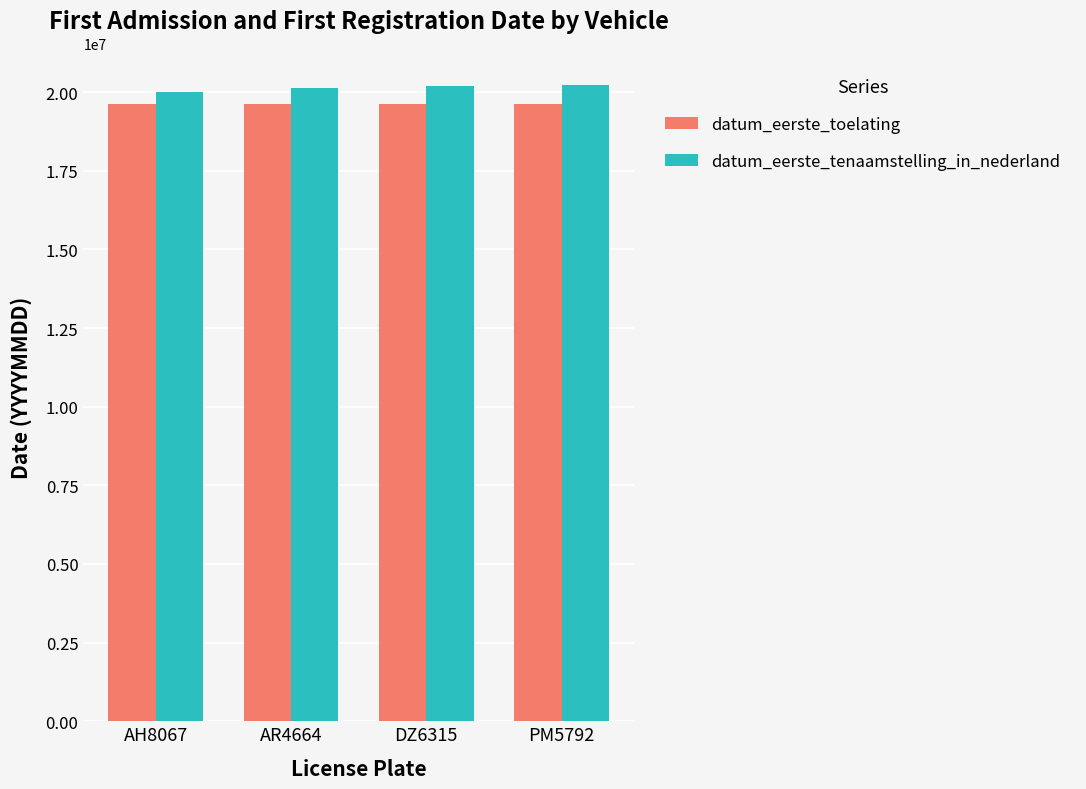

True or false: datum_eerste_toelating has a value of 19610101 at PM5792.

True